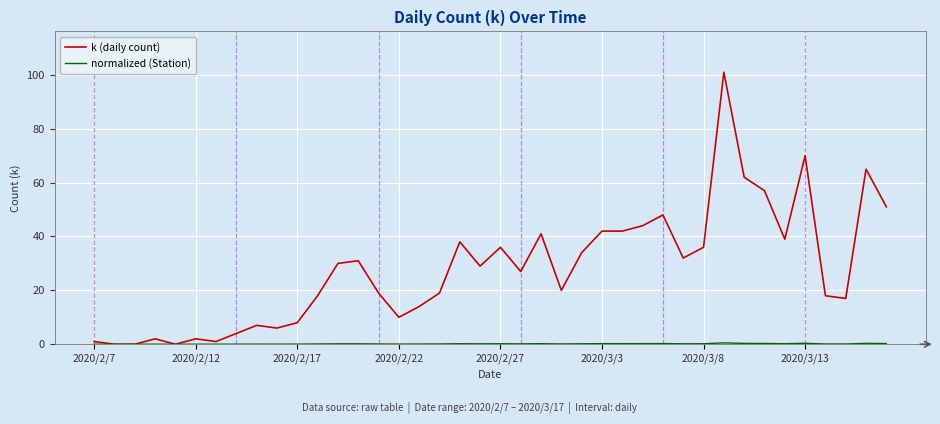

Which series has the widest spread of values?

k (daily count)